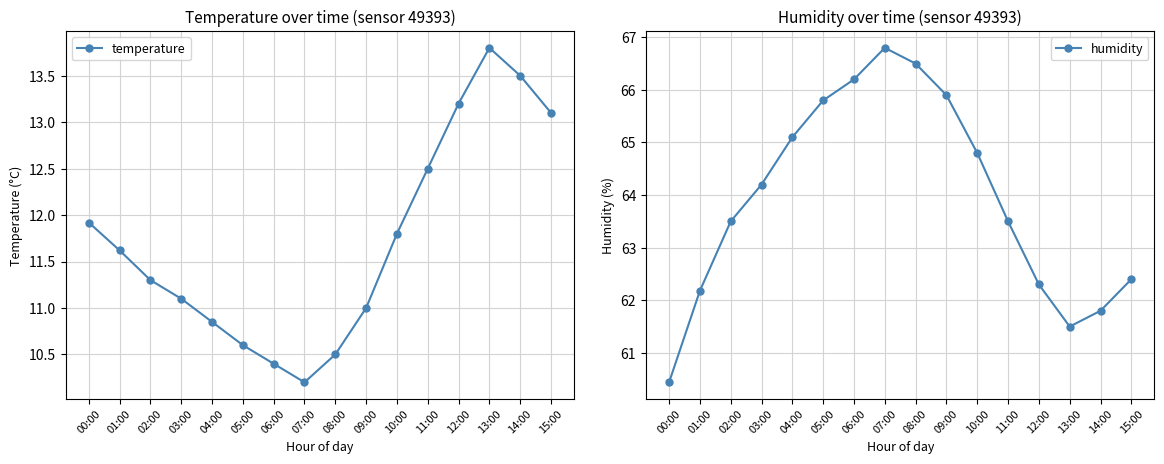

Does the chart display data point markers on the line(s)?

Yes